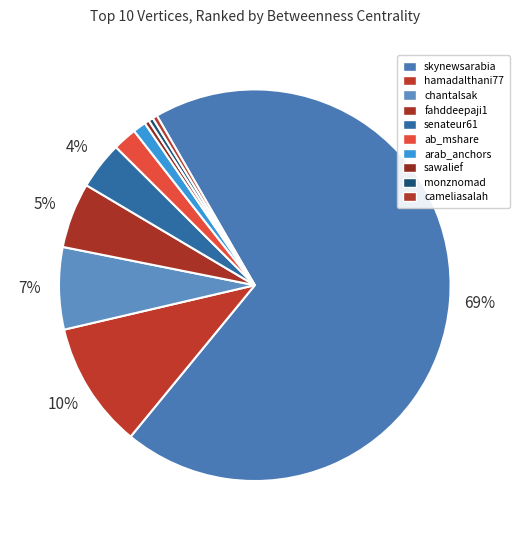

To the nearest percent, what percentage of the pie is fahddeepaji1?

5%